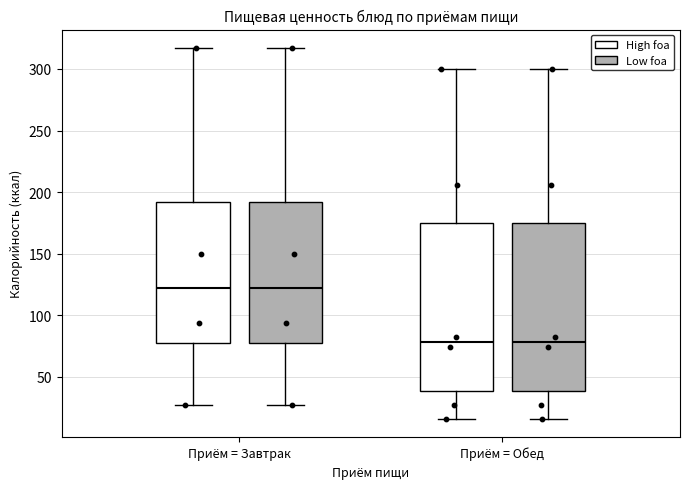

Where does the upper whisker of the box for Приём = Обед (High foa) end on the y-axis? The values are not printed on the chart, so give them approximately, as read against the axis.

300